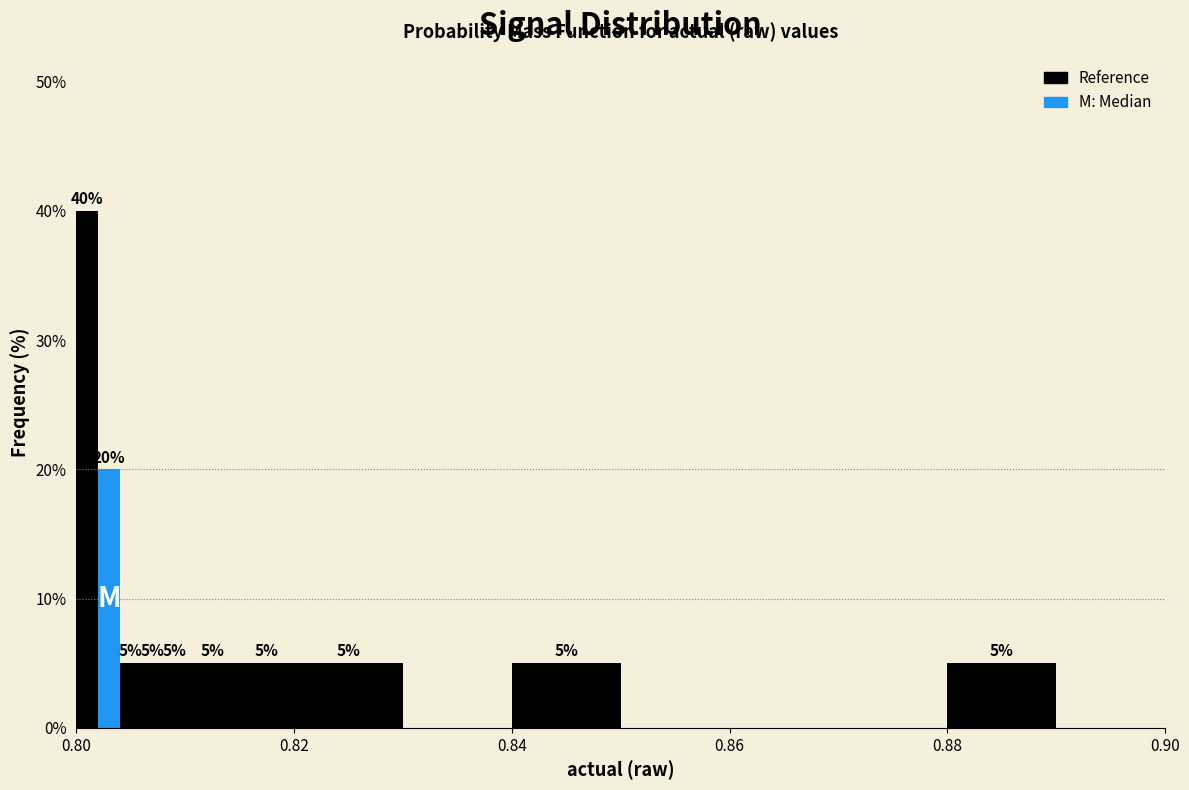

Around what value on the x-axis is the tallest bar? Give the approximate position of its centre, as read against the axis.

0.802